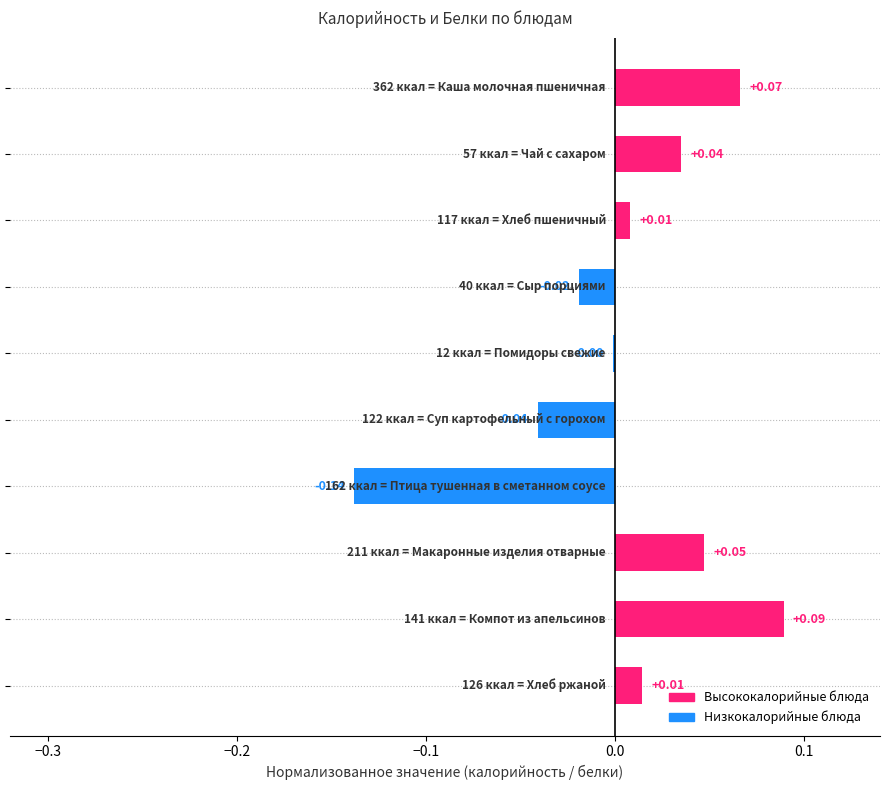

How many data points are above 0?

6